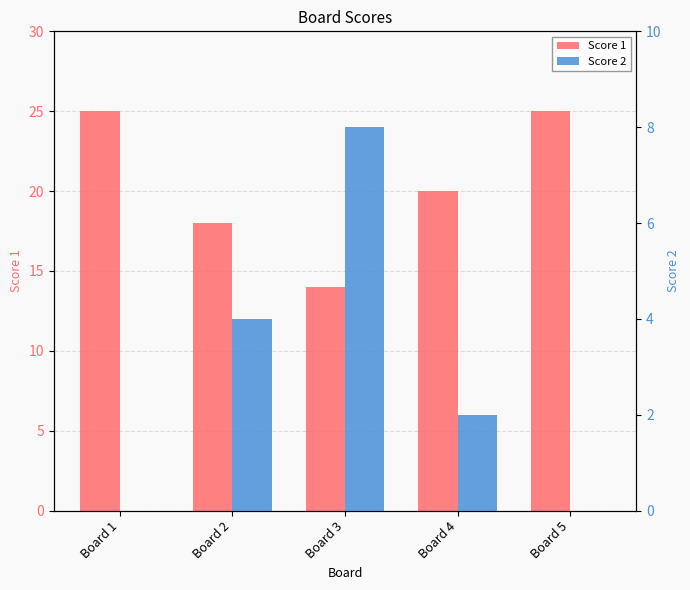

Reading left to right, extract all data points from this chart.

Score 1: Board 1=25	Board 2=18	Board 3=14	Board 4=20	Board 5=25
Score 2: Board 1=0	Board 2=4	Board 3=8	Board 4=2	Board 5=0